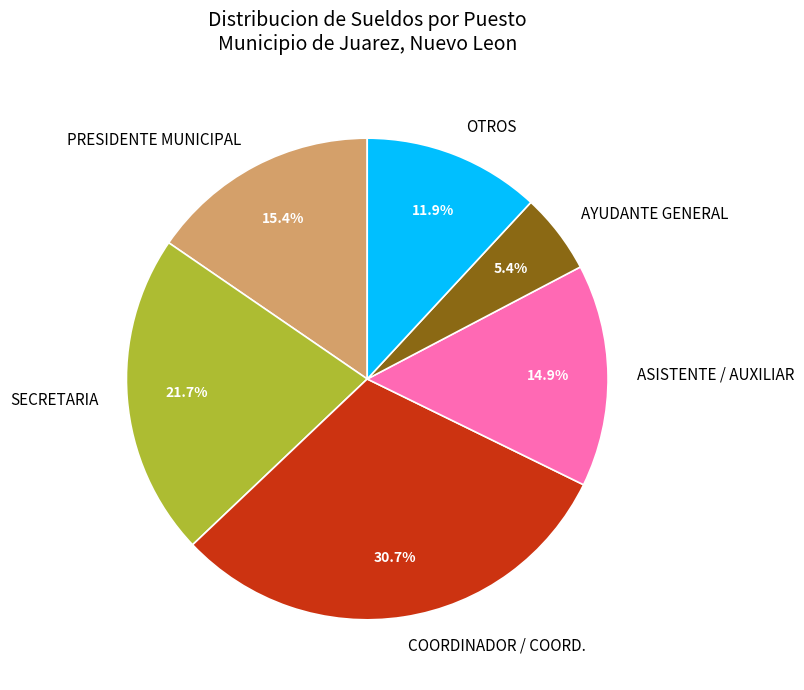

What is the largest slice in the pie chart?

COORDINADOR / COORD.